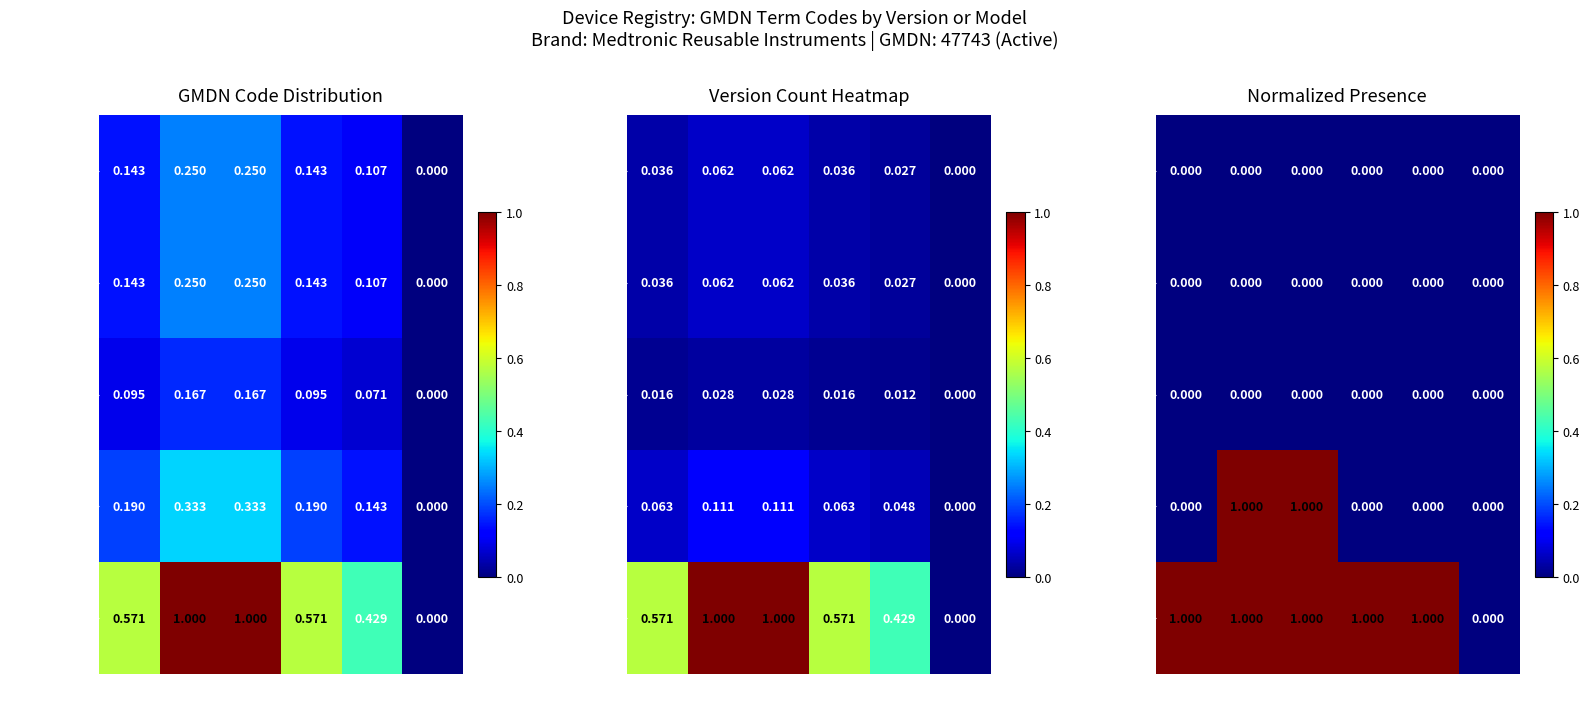

How many categories are shown in the chart?

6